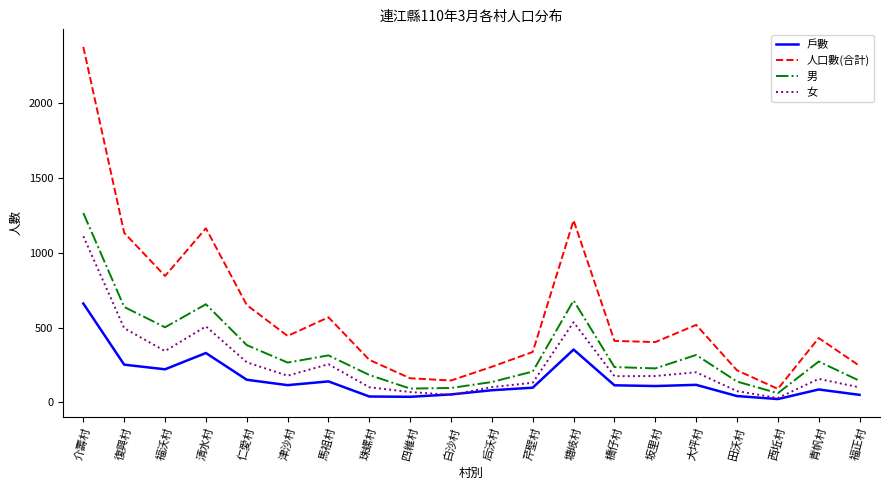

Which series has the largest total across all categories?

人口數(合計)